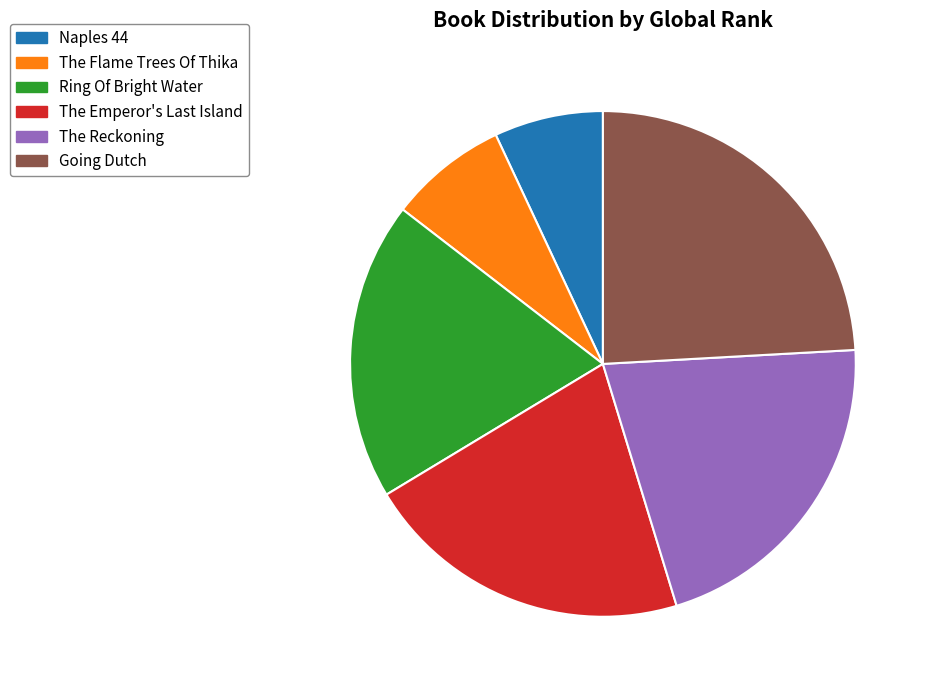

Does The Reckoning account for over 50% of the chart?

No